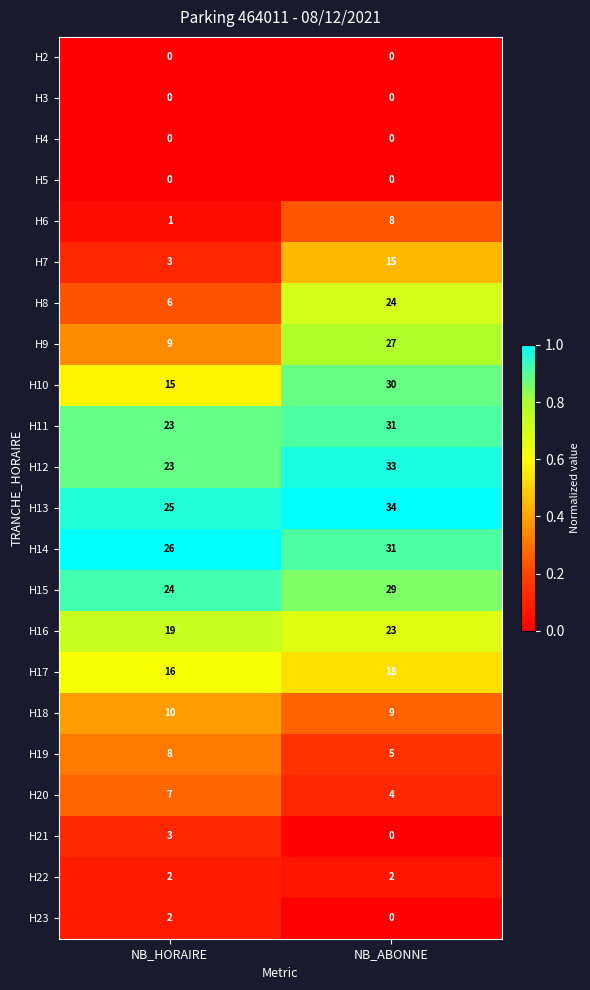

What is the spread (max minus min) of values at NB_ABONNE?

34